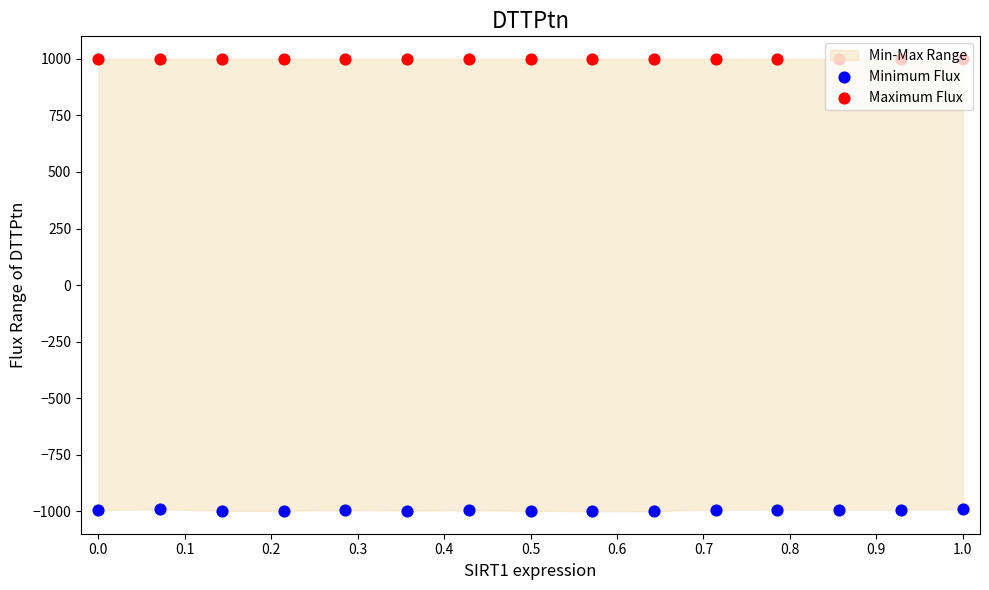

At how many categories does at least one series exceed 67?

15